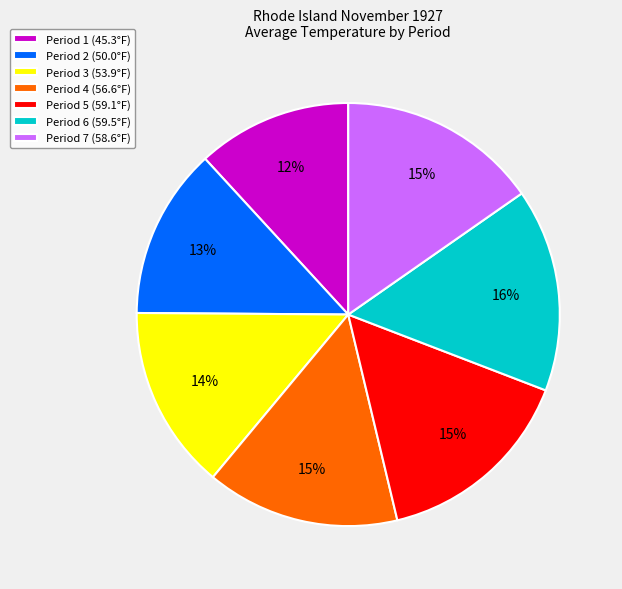

How many segments does this pie chart have?

7